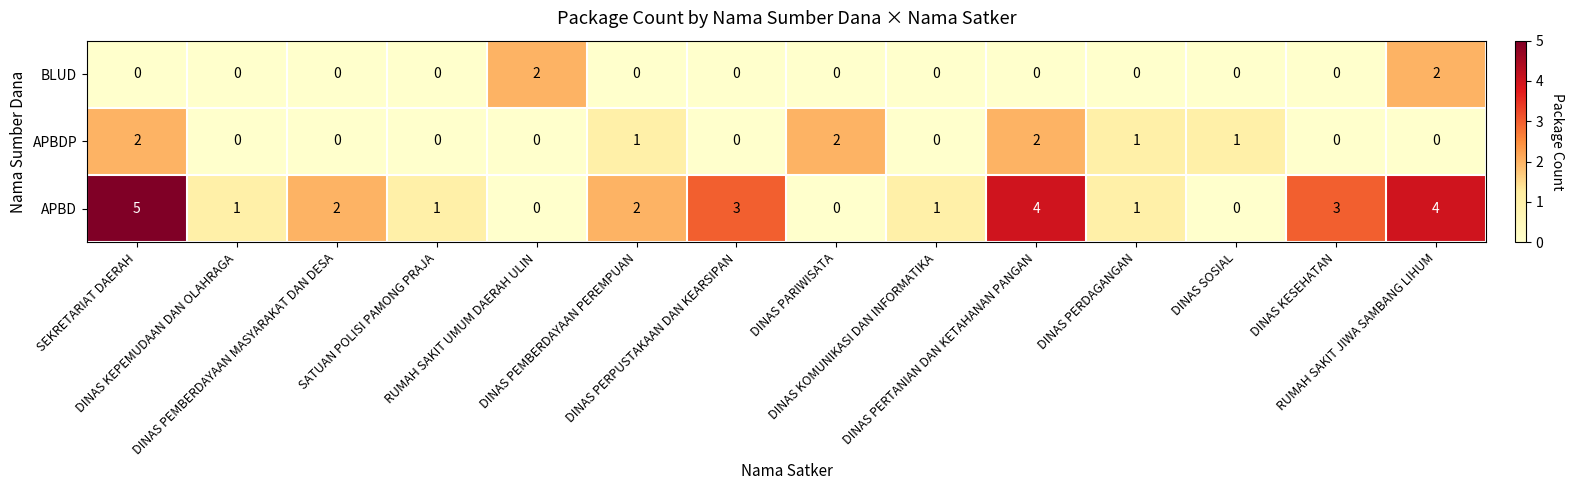

List the series in order of their overall mean, lowest first.

BLUD, APBDP, APBD